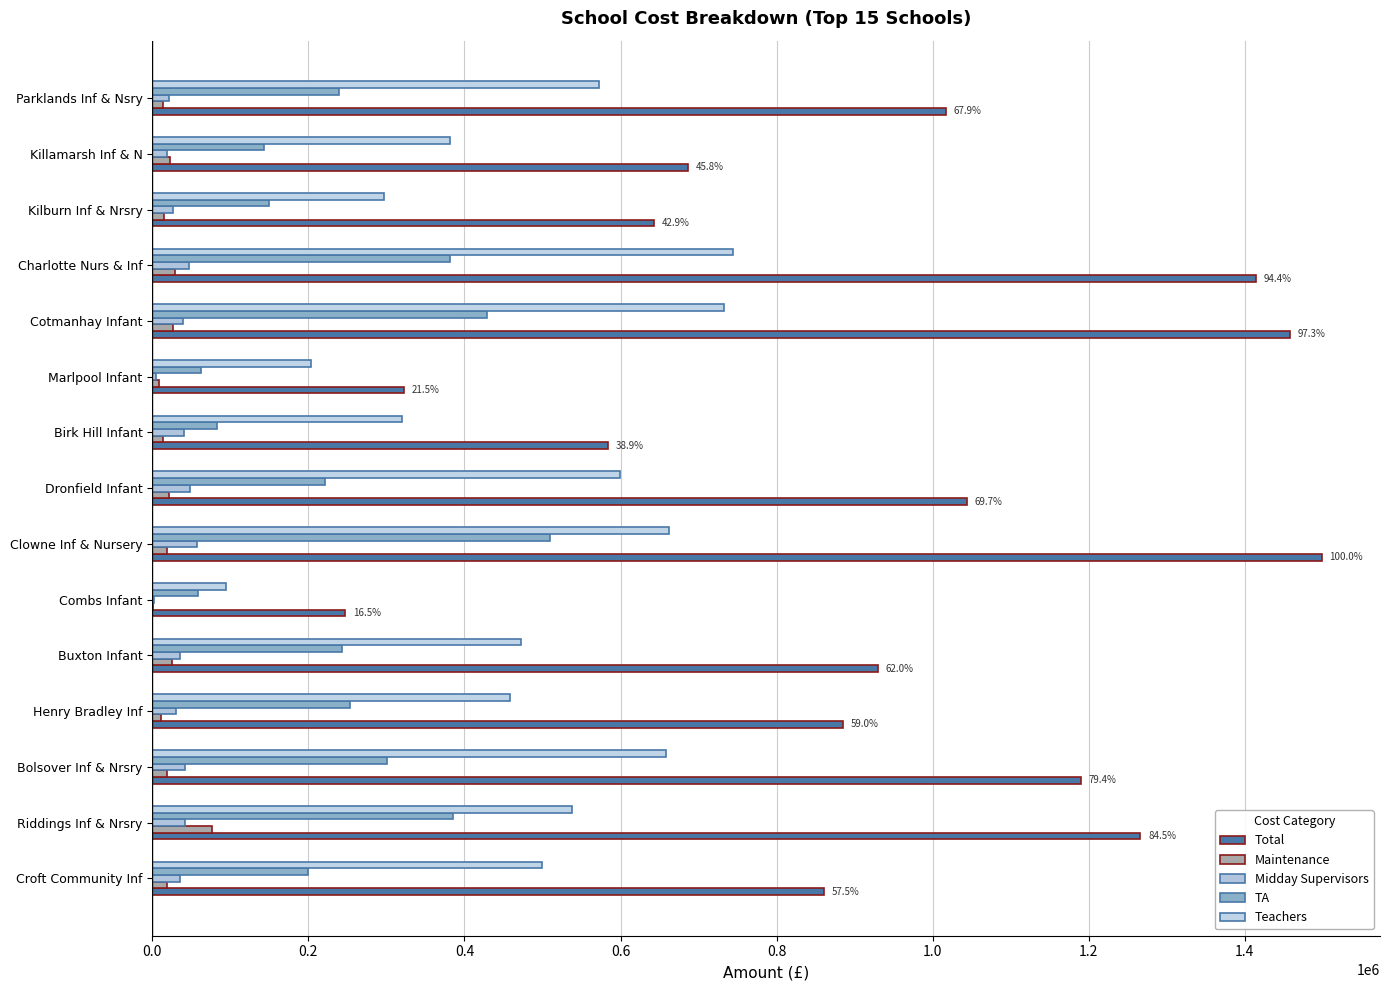

How many data points does each series have?

15